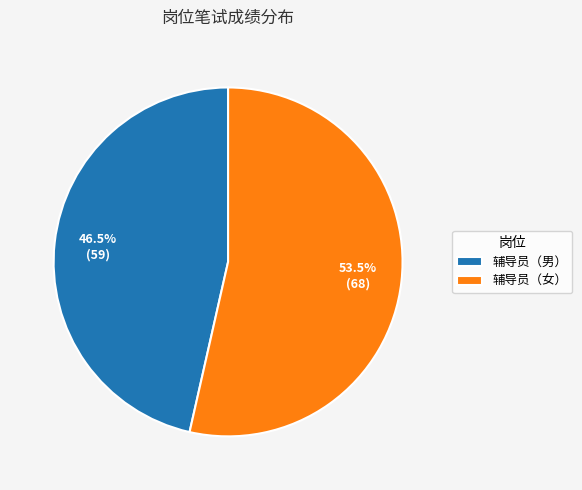

How many slices are in this pie chart?

2